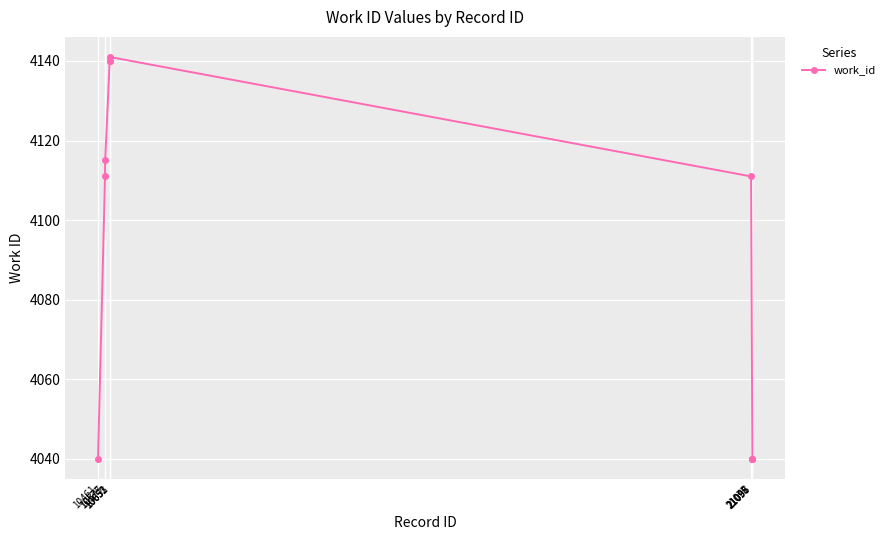

At which category does the chart reach its peak across all series?

10653